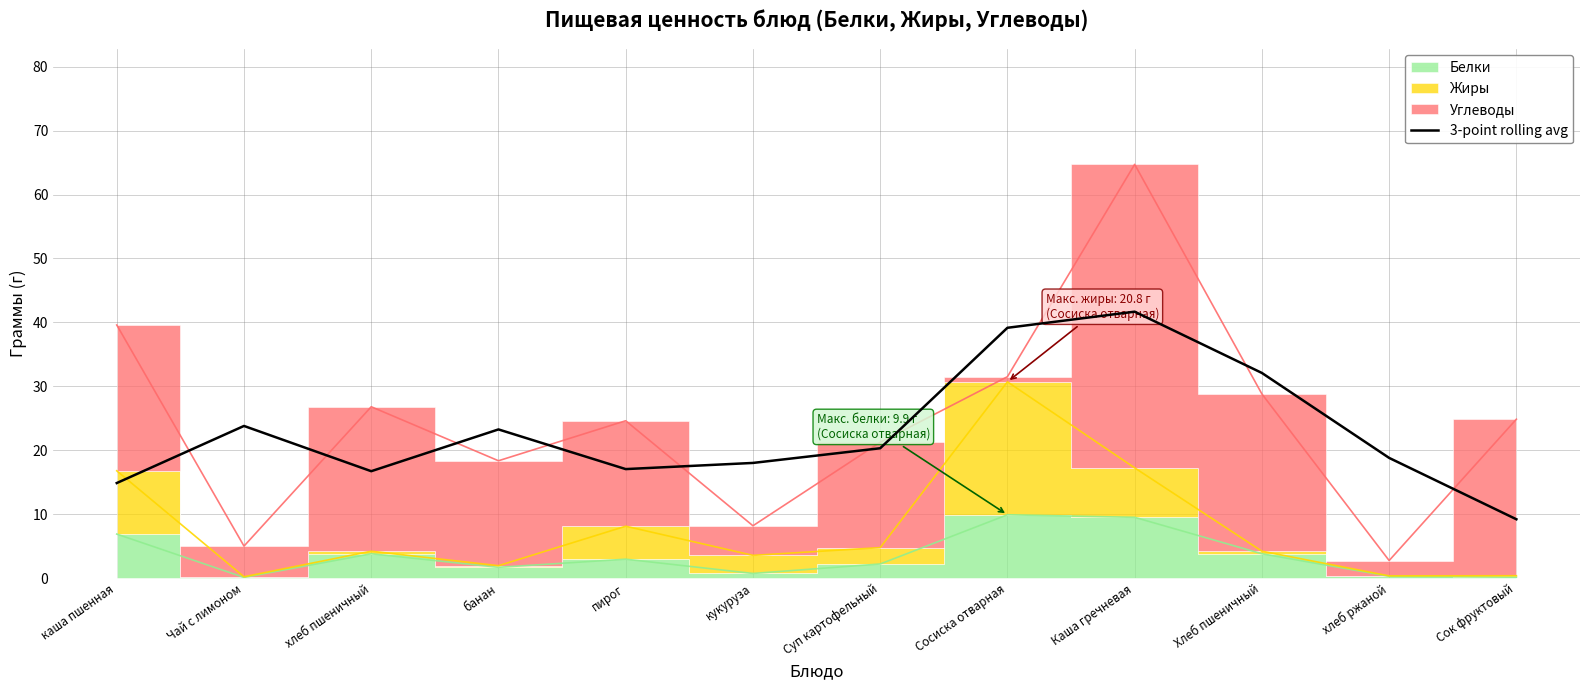

How many data points are less than 20?

6